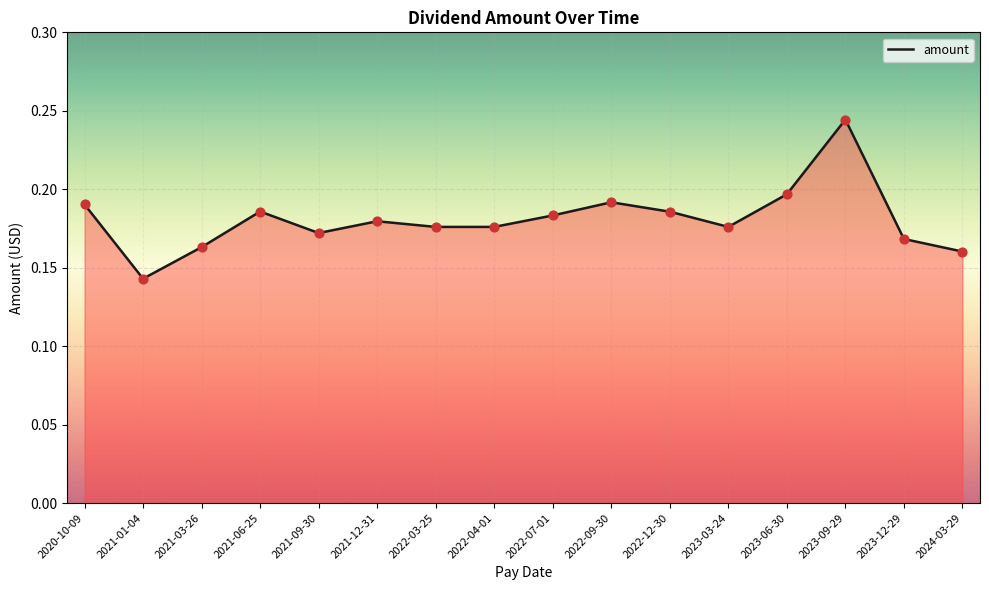

Between 2023-03-24 and 2021-01-04, which is larger?

2023-03-24